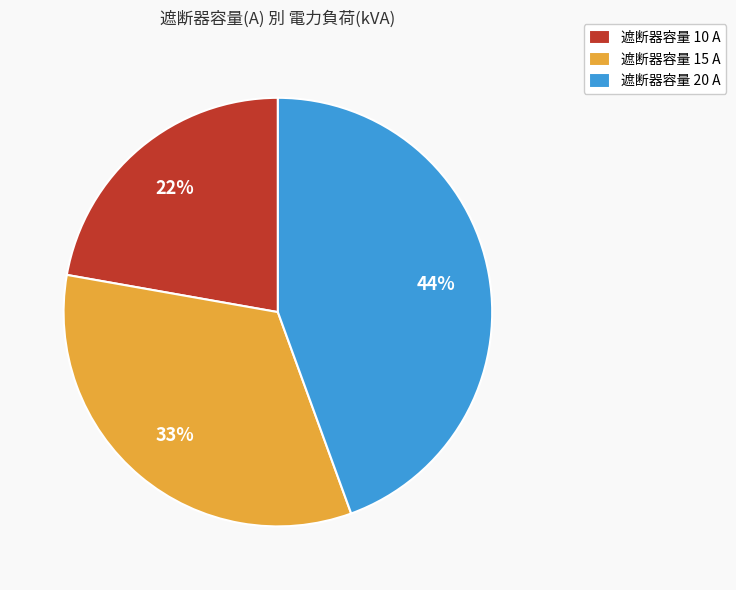

Is it true that 遮断器容量 20 A is 33% of the pie?

False